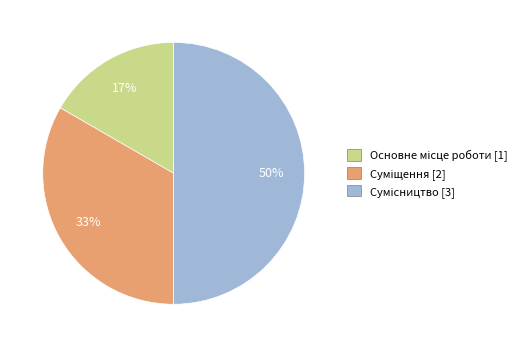

How many segments does this pie chart have?

3